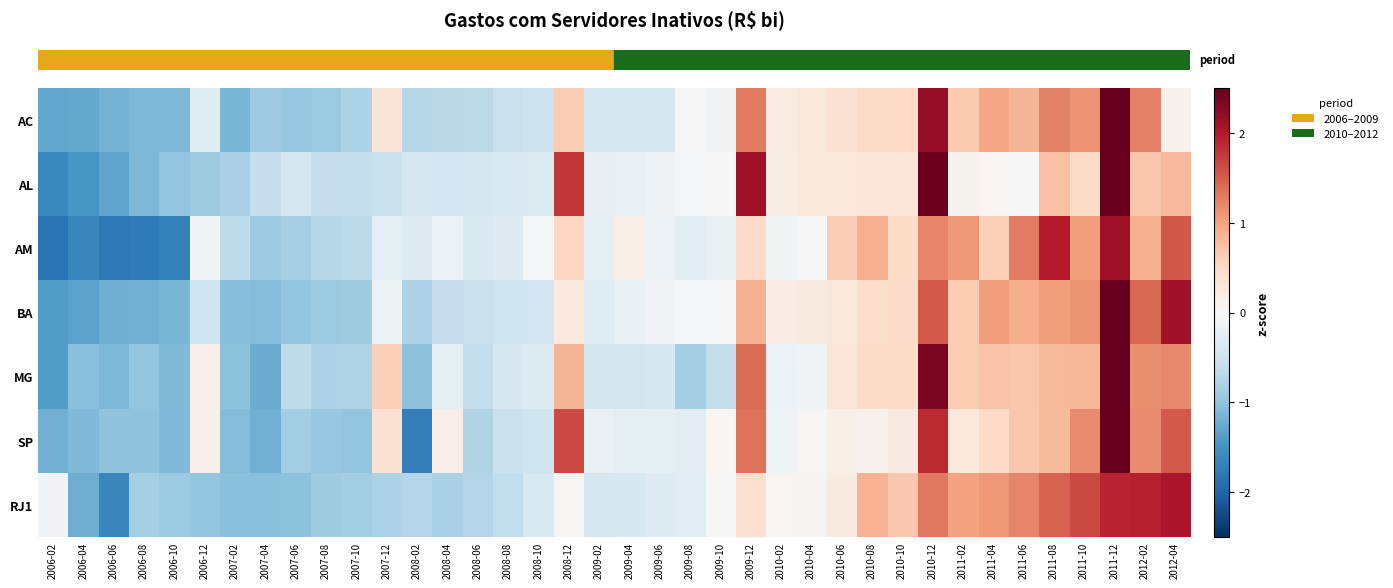

What is the total value across all series at 2006-08?

-8.0